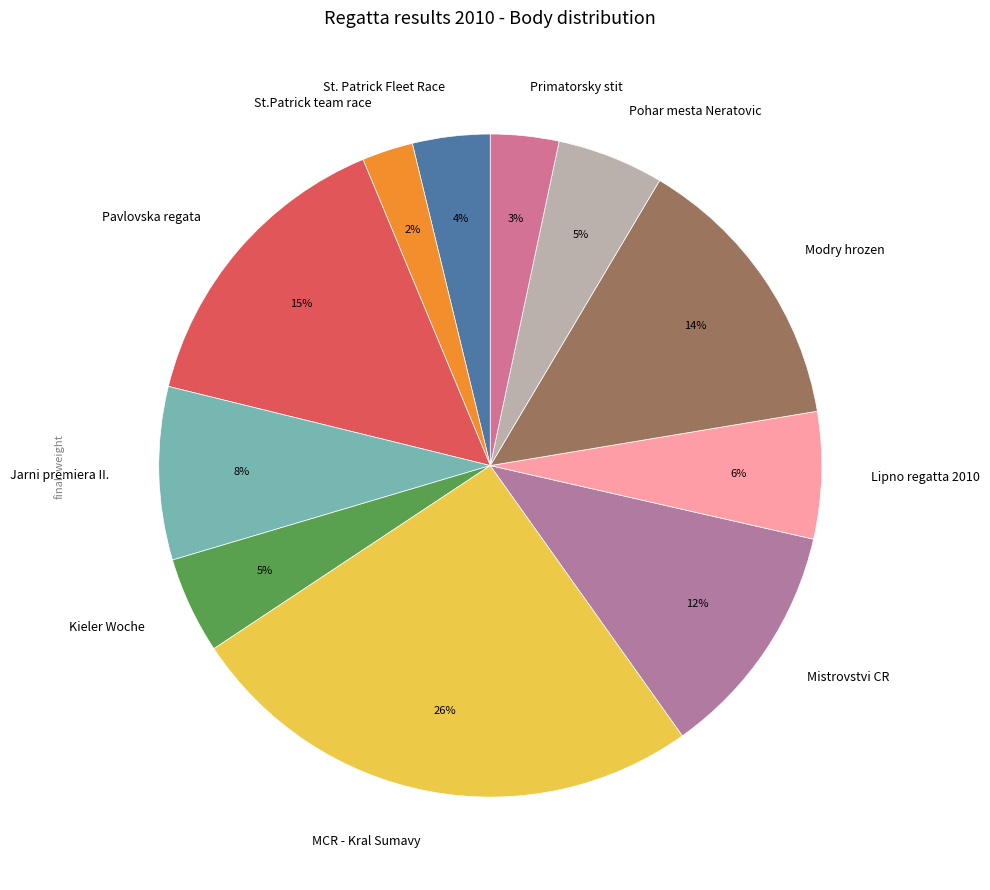

Which category has the smallest portion of the pie?

St.Patrick team race